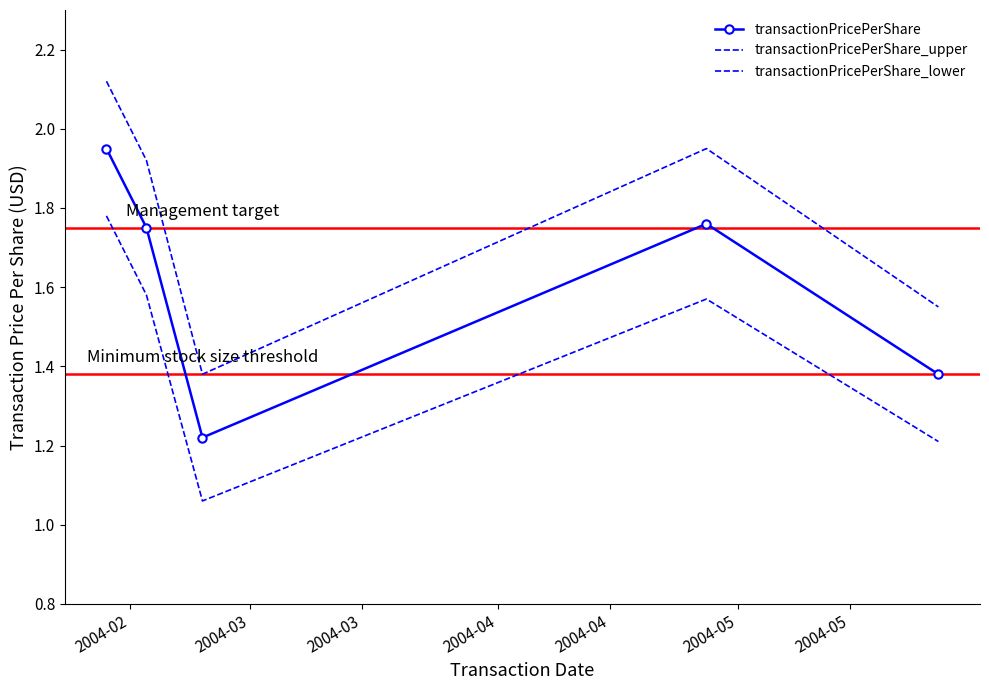

List the series in order of their overall mean, lowest first.

transactionPricePerShare_lower, transactionPricePerShare, transactionPricePerShare_upper